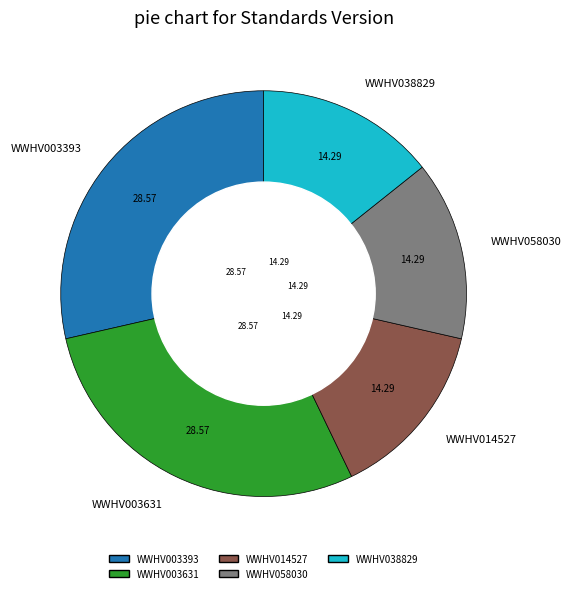

Is there any slice that represents more than half of the pie?

No